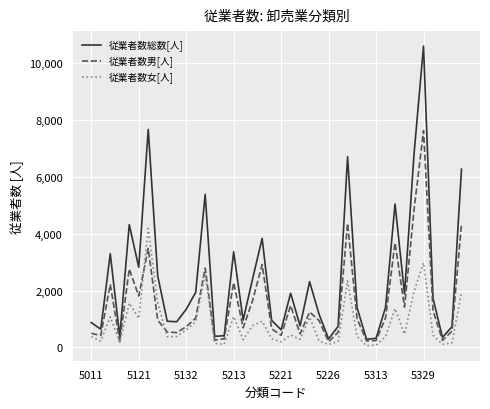

How many values in the 従業者数女[人] series are below 428?

20